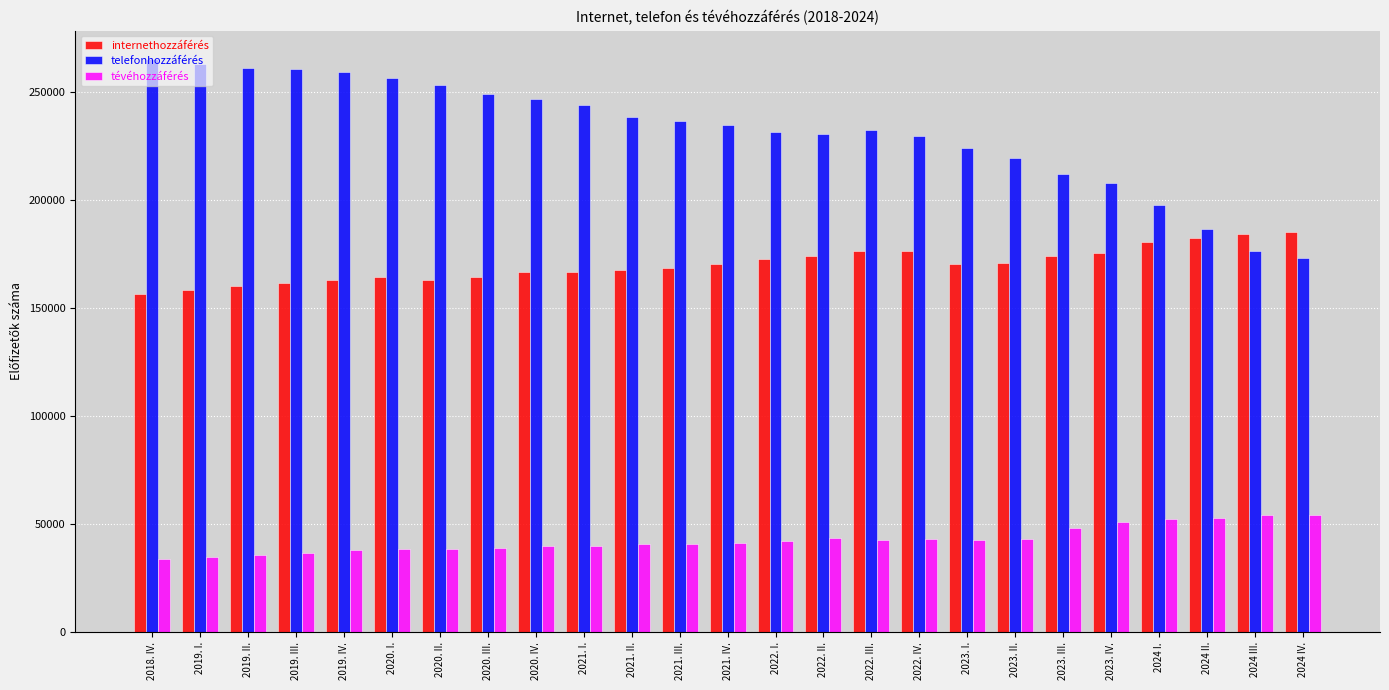

What is the approximate value of internethozzáférés at 2021. II., to the nearest 50?

167550